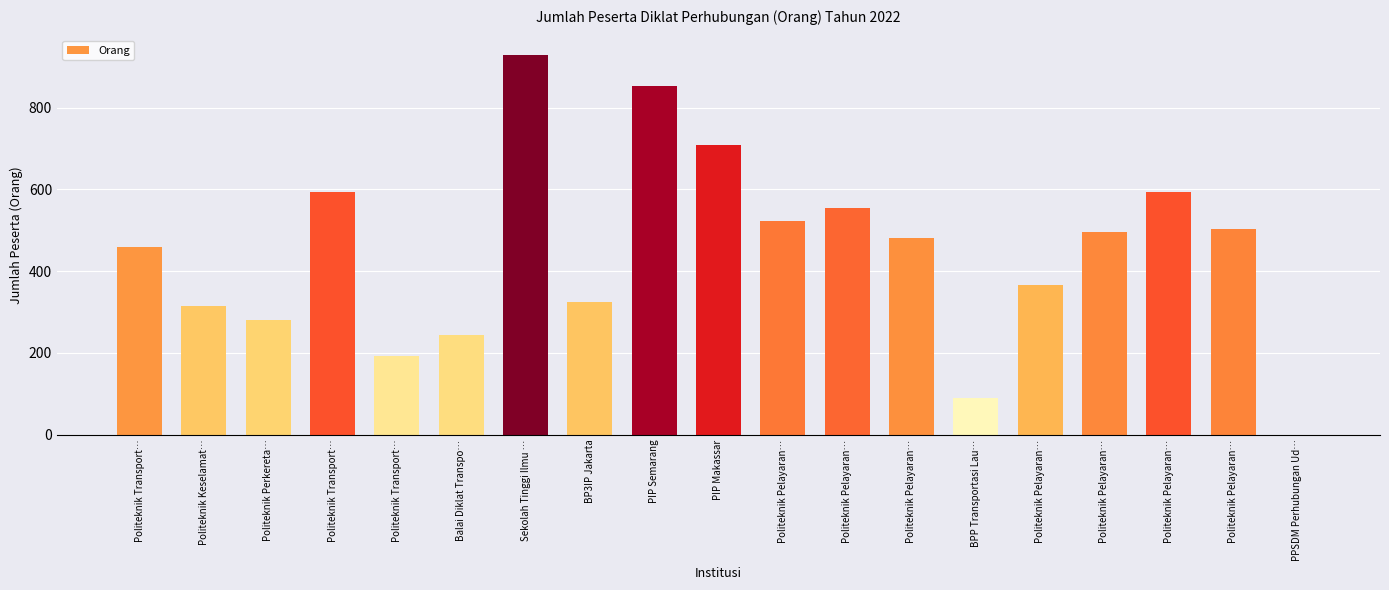

The chart shows a value of 90 at BPP Transportasi Lau…. True or false?

True